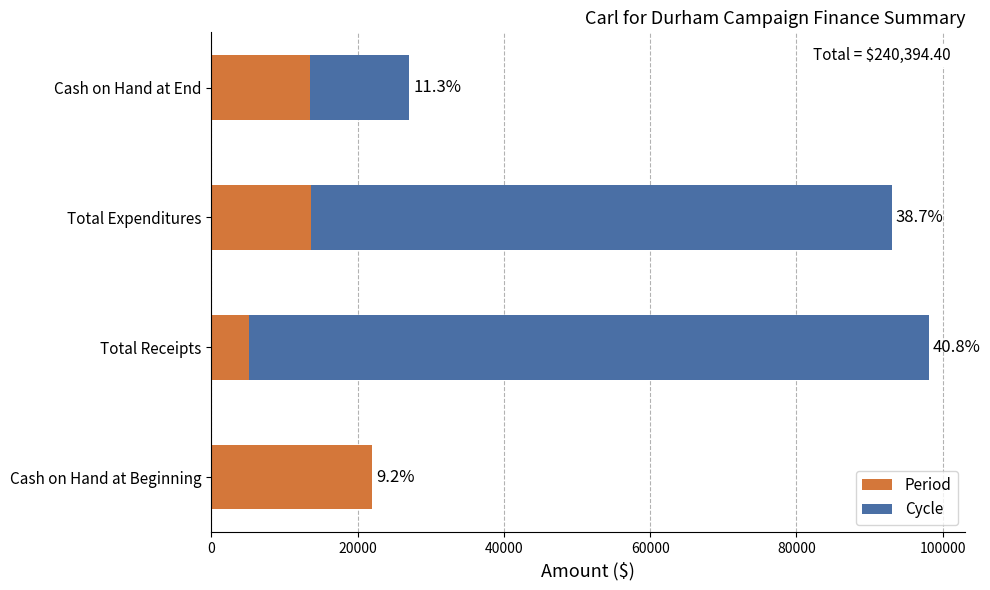

What are all the series names shown in the legend?

Period, Cycle